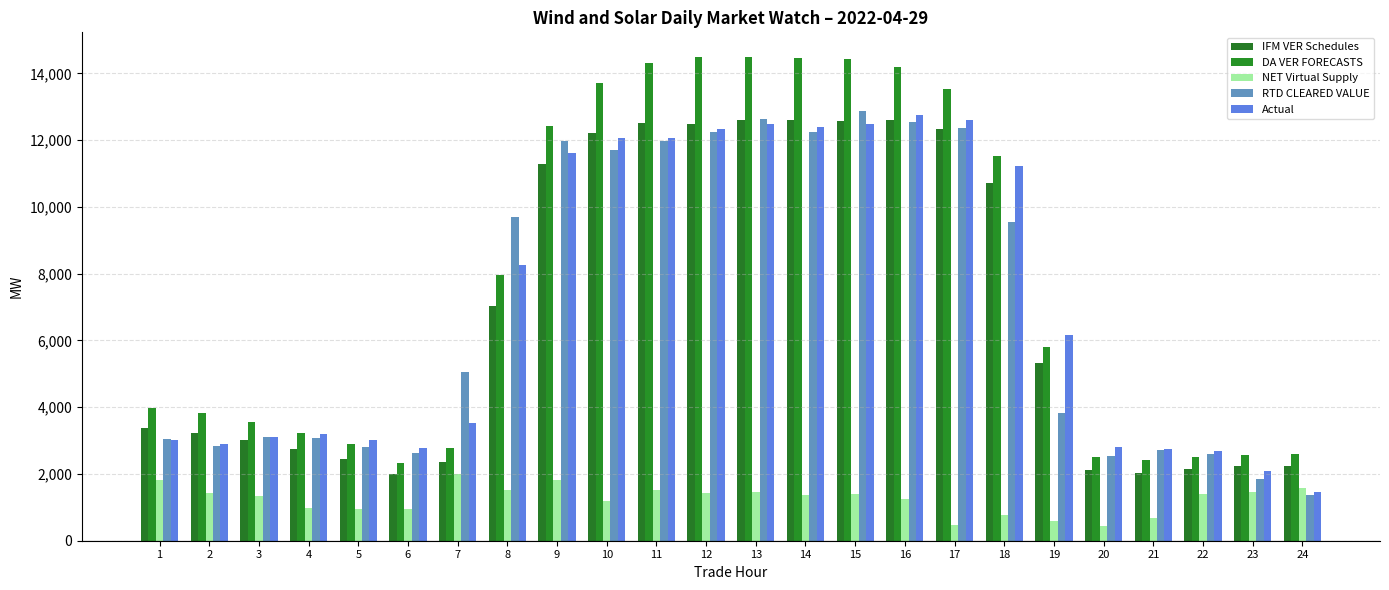

Which series has the widest spread of values?

DA VER FORECASTS